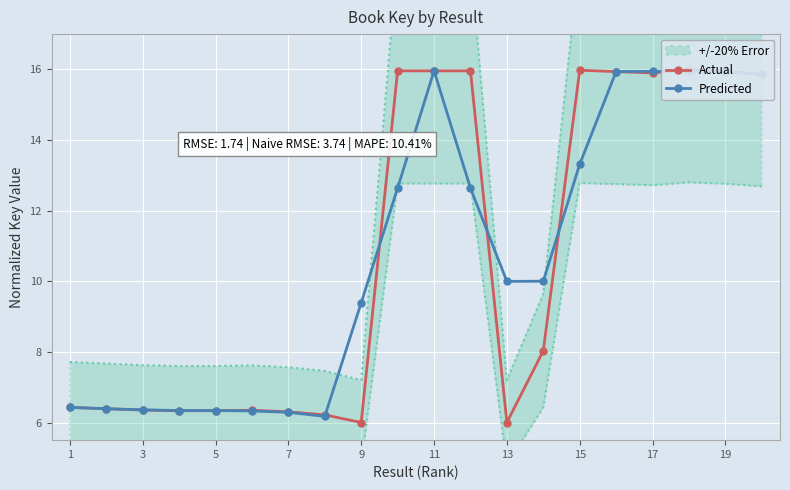

The value of Predicted at 19 is 15.9. True or false?

True